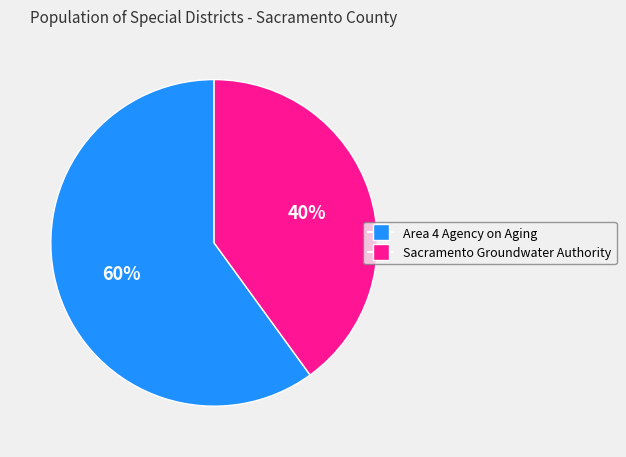

Do Area 4 Agency on Aging and Sacramento Groundwater Authority together represent more than half of the pie?

Yes